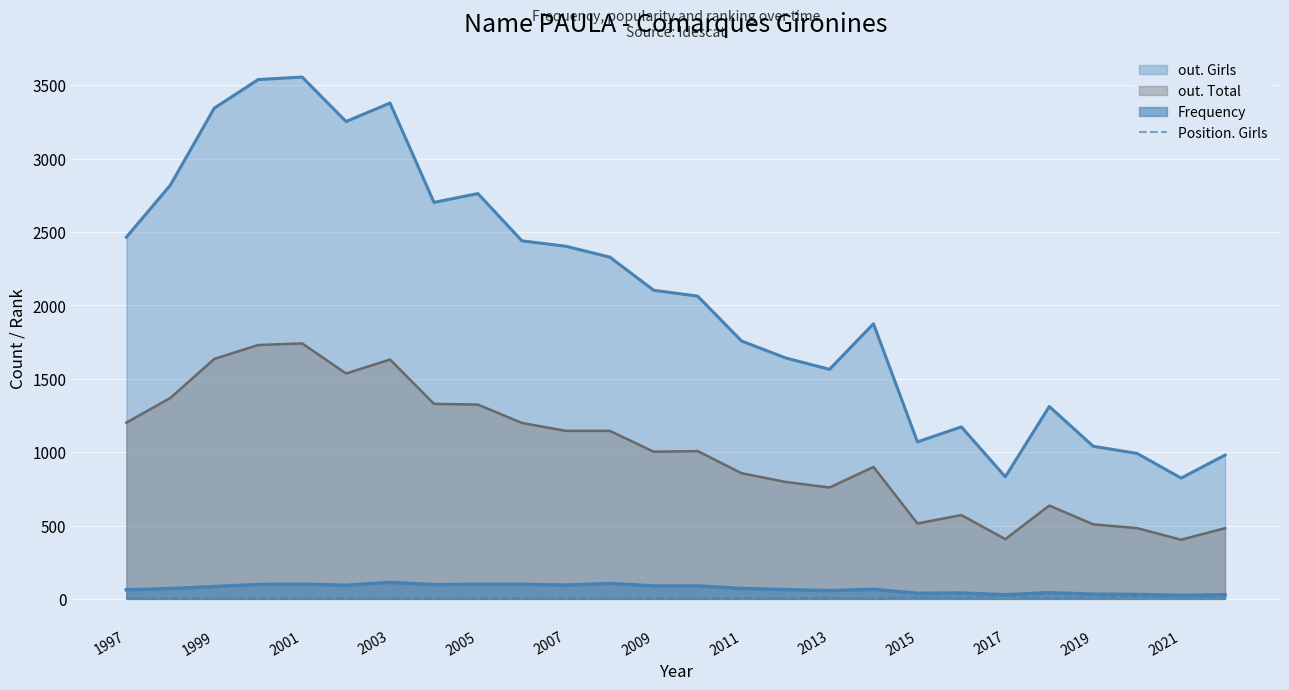

Does the chart display data point markers on the line(s)?

No